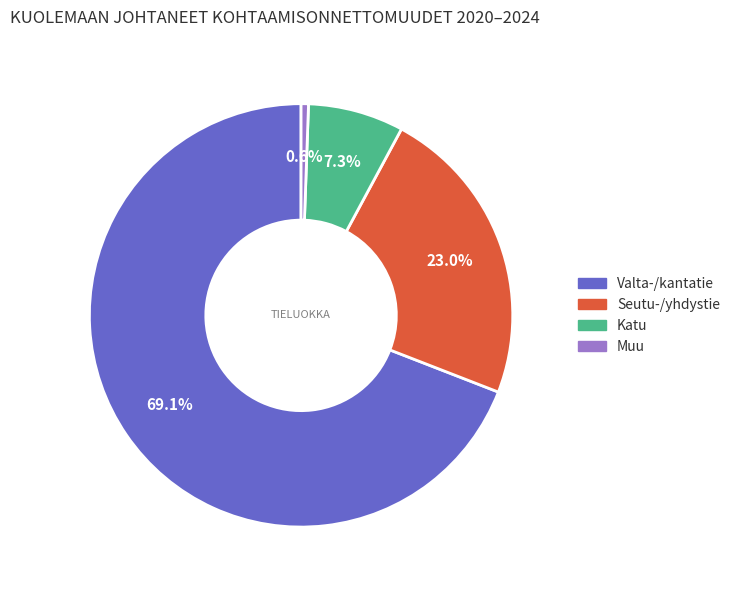

What is the majority slice?

Valta-/kantatie